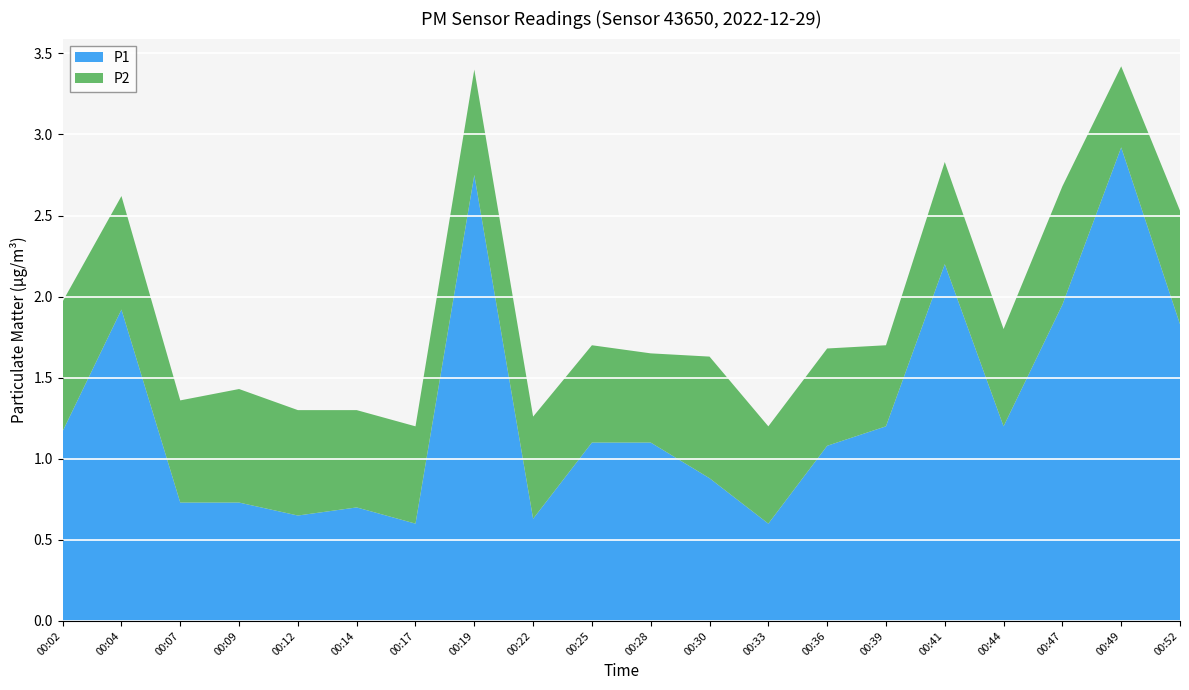

Reading left to right, list all the values displayed in this chart.

P1: 00:02=1.2	00:04=1.9	00:07=0.7	00:09=0.7	00:12=0.7	00:14=0.7	00:17=0.6	00:19=2.8	00:22=0.6	00:25=1.1	00:28=1.1	00:30=0.9	00:33=0.6	00:36=1.1	00:39=1.2	00:41=2.2	00:44=1.2	00:47=1.9	00:49=2.9	00:52=1.8
P2: 00:02=0.8	00:04=0.7	00:07=0.6	00:09=0.7	00:12=0.7	00:14=0.6	00:17=0.6	00:19=0.7	00:22=0.6	00:25=0.6	00:28=0.6	00:30=0.8	00:33=0.6	00:36=0.6	00:39=0.5	00:41=0.6	00:44=0.6	00:47=0.7	00:49=0.5	00:52=0.7